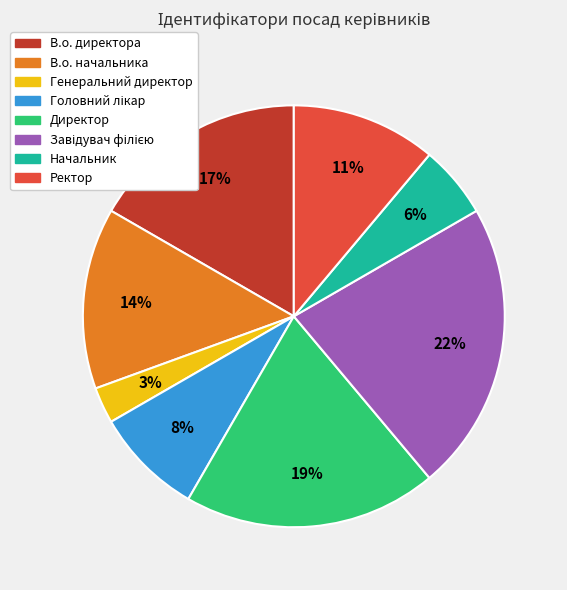

How many slices are in this pie chart?

8